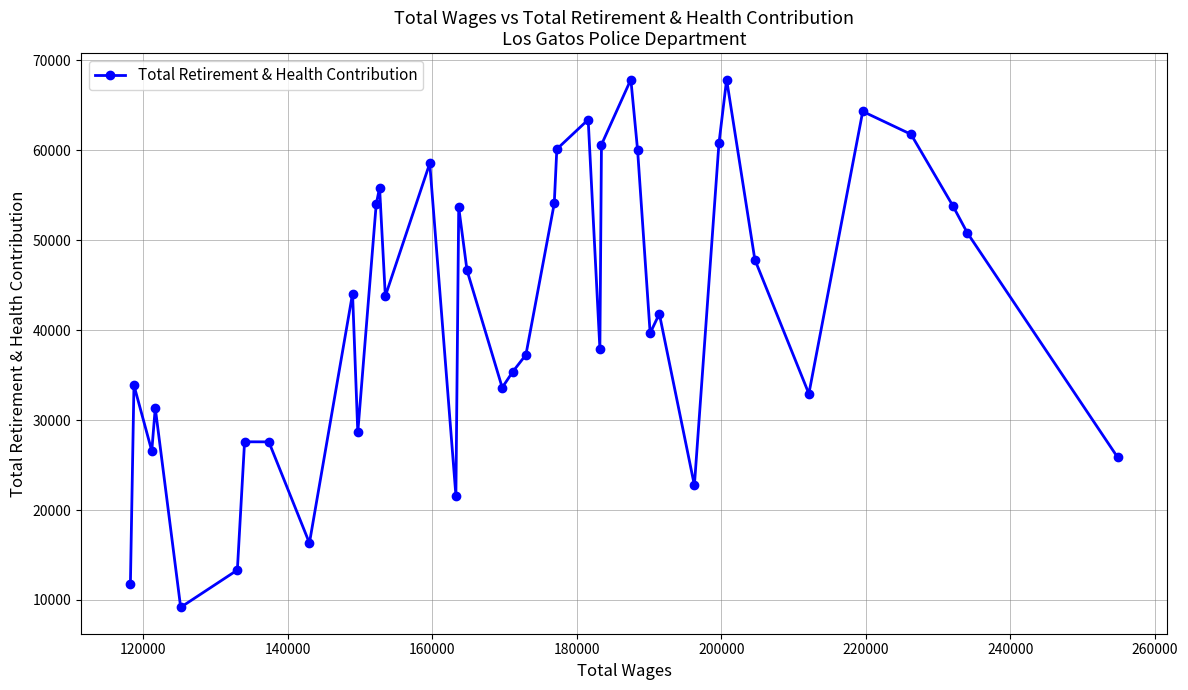

What is the value of the 23rd point from the left?

60138